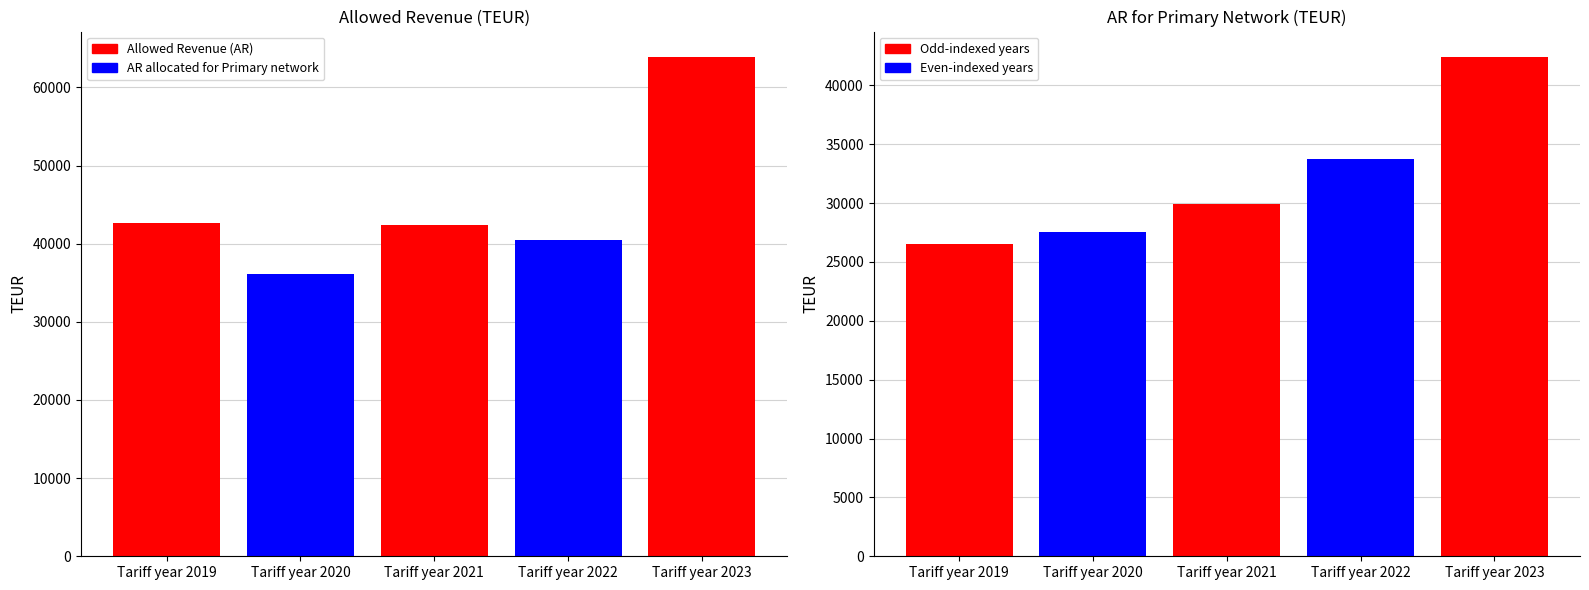

Reading left to right, list all the values displayed in this chart.

Allowed Revenue (AR): 42671.0	36073.9	42377.4	40440.2	63954.8
AR allocated for Primary network: 26488.0	27524.3	29886.1	33714.1	42448.3